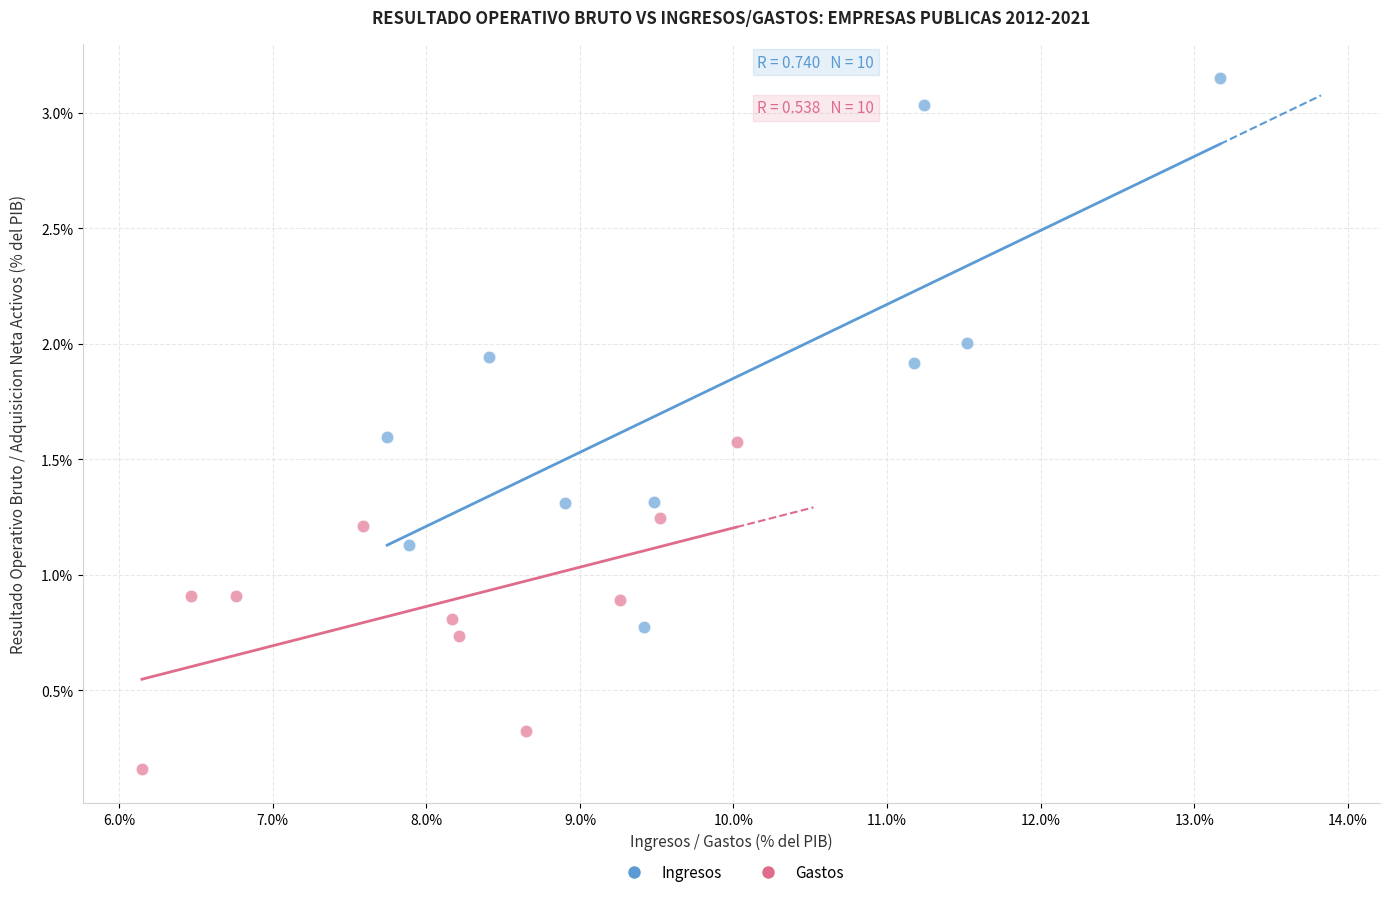

Which series contains the highest Y value?

Ingresos